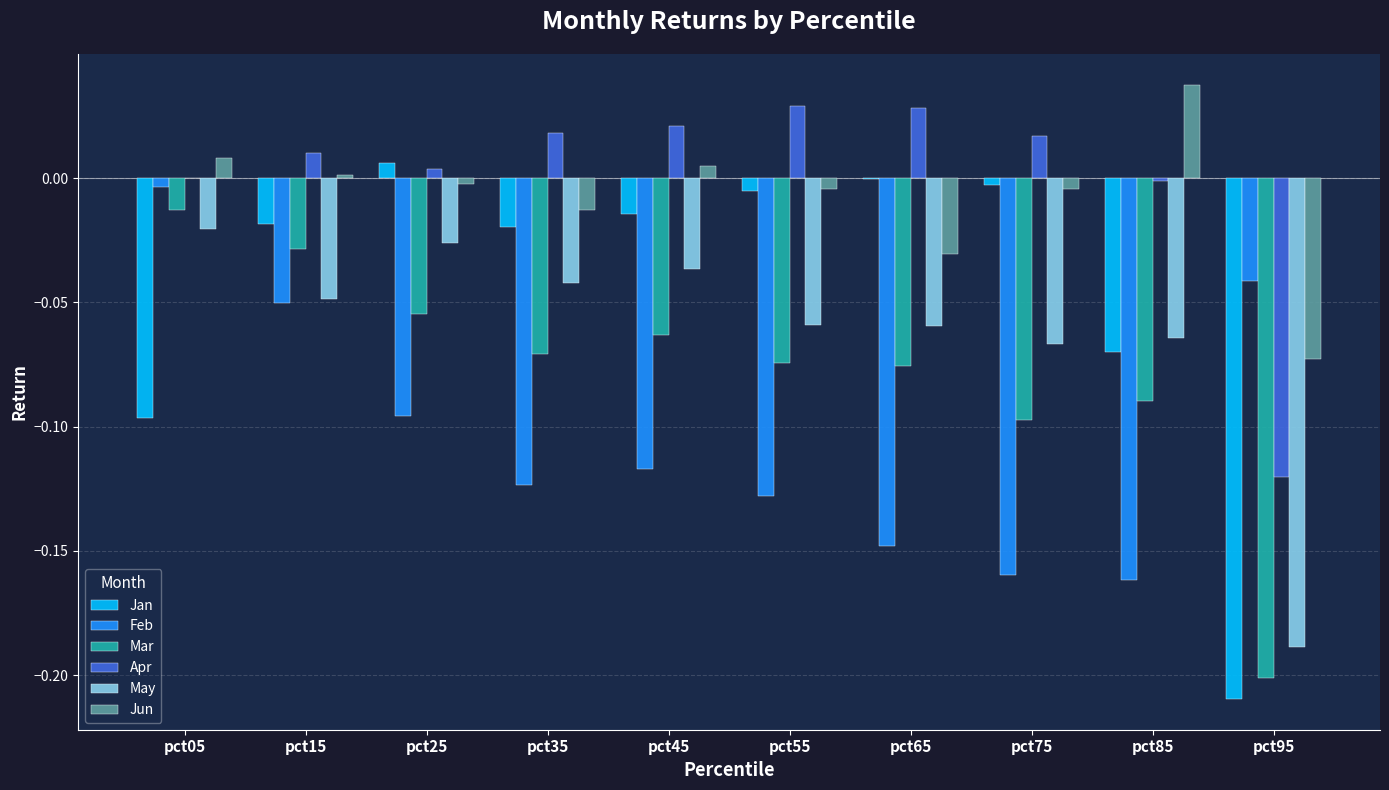

At which label does Jun reach its peak?

pct85